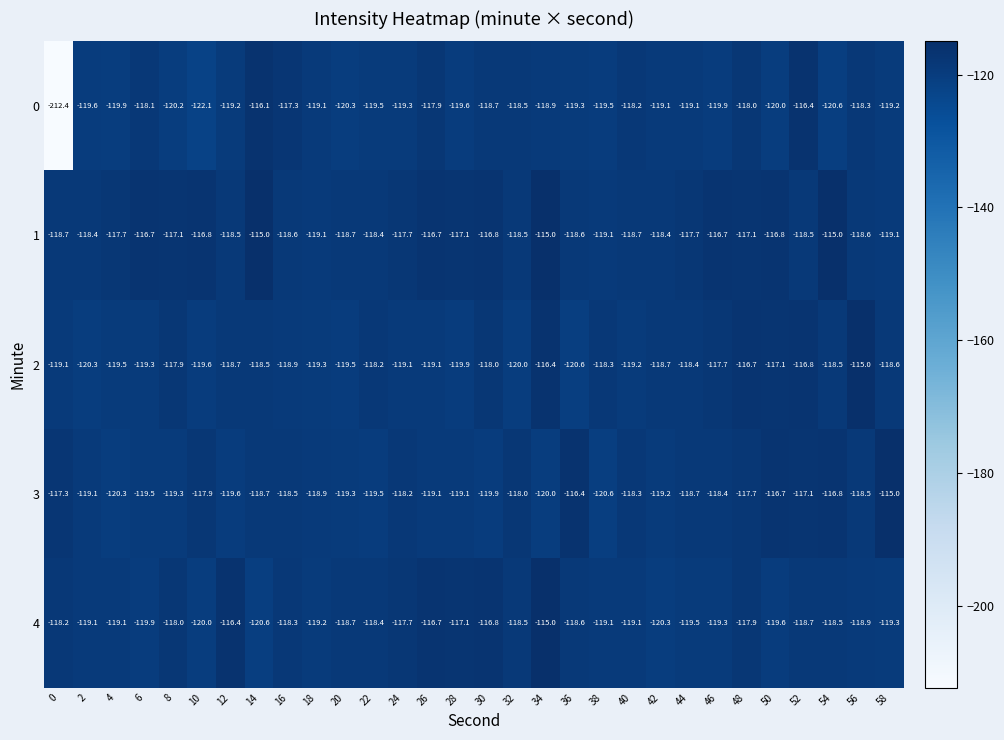

The value of 1 at 34 is -39.2. True or false?

False